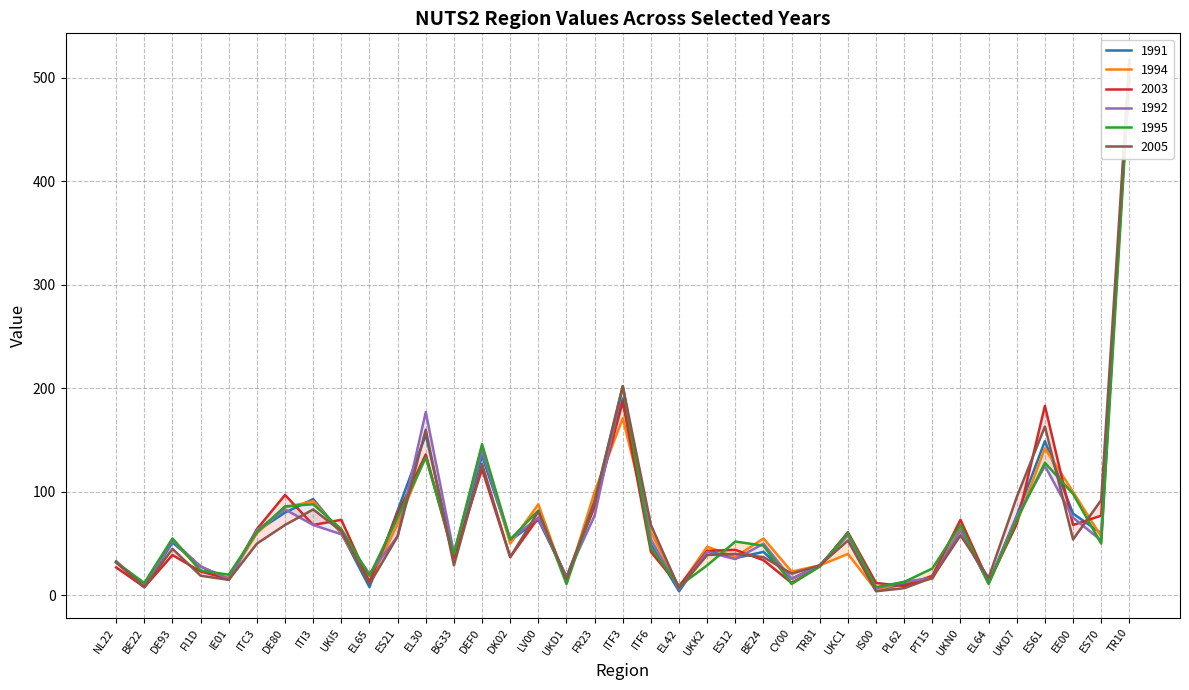

What is the difference between the second highest and second lowest values in the 1994 series?

163